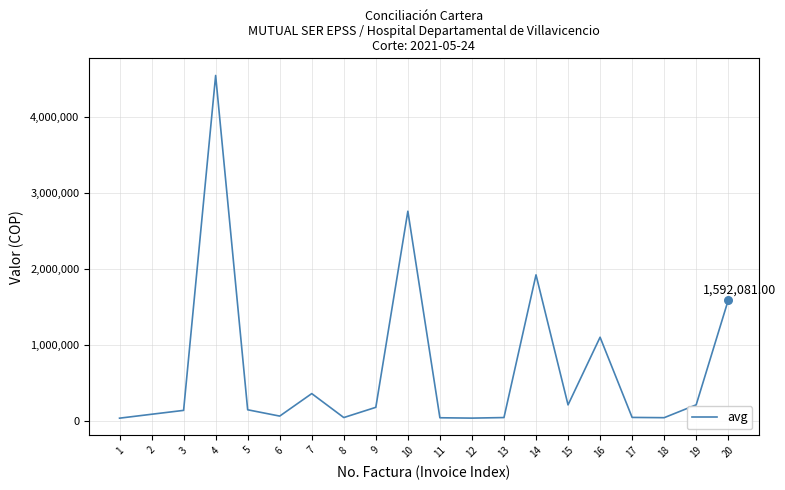

What is the ratio of the value at 2 to the value at 19?

0.4